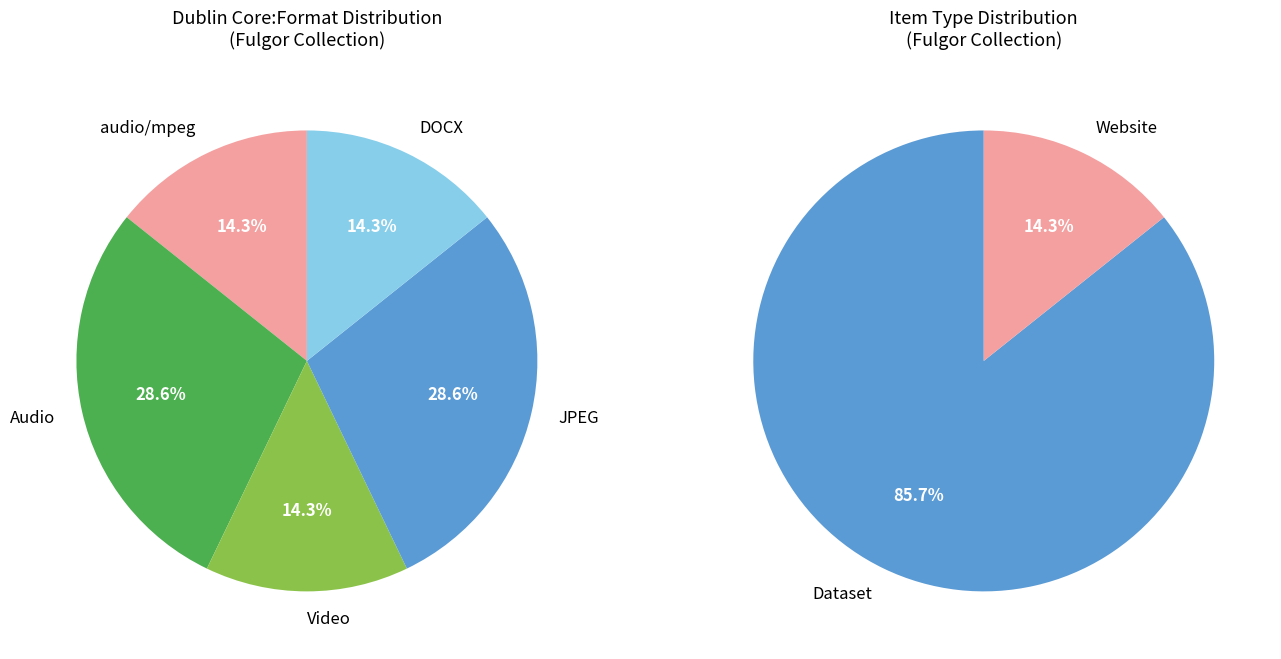

What is the smallest slice in the pie chart?

audio/mpeg